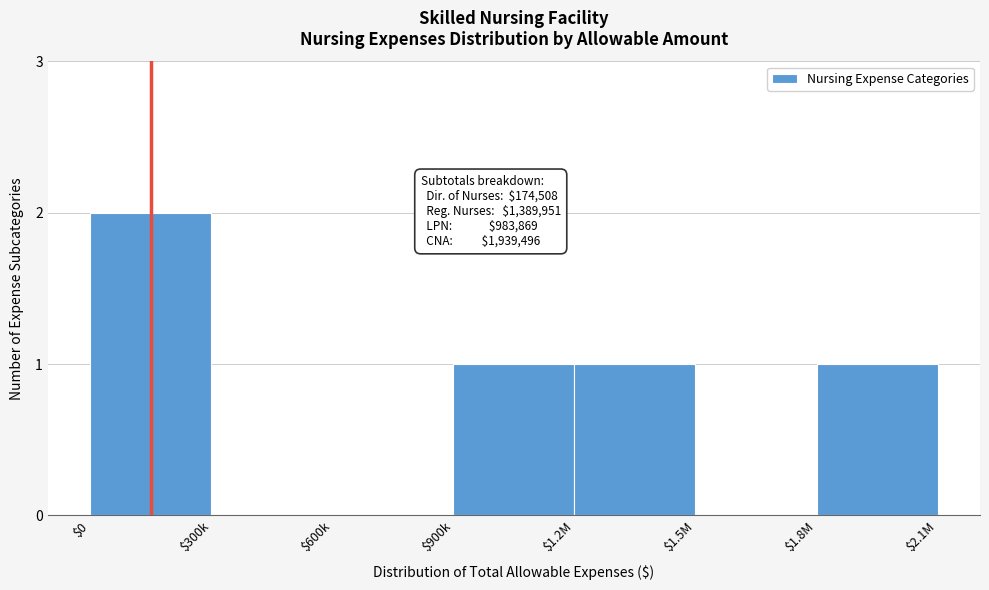

Is it true that the value at $900k is 1?

True